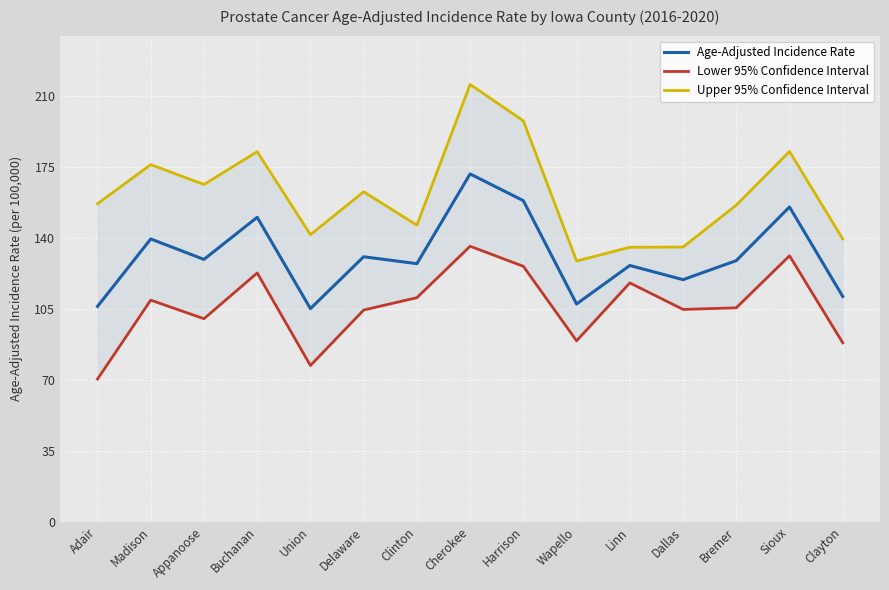

What is the label of the 13th point from the left?

Bremer